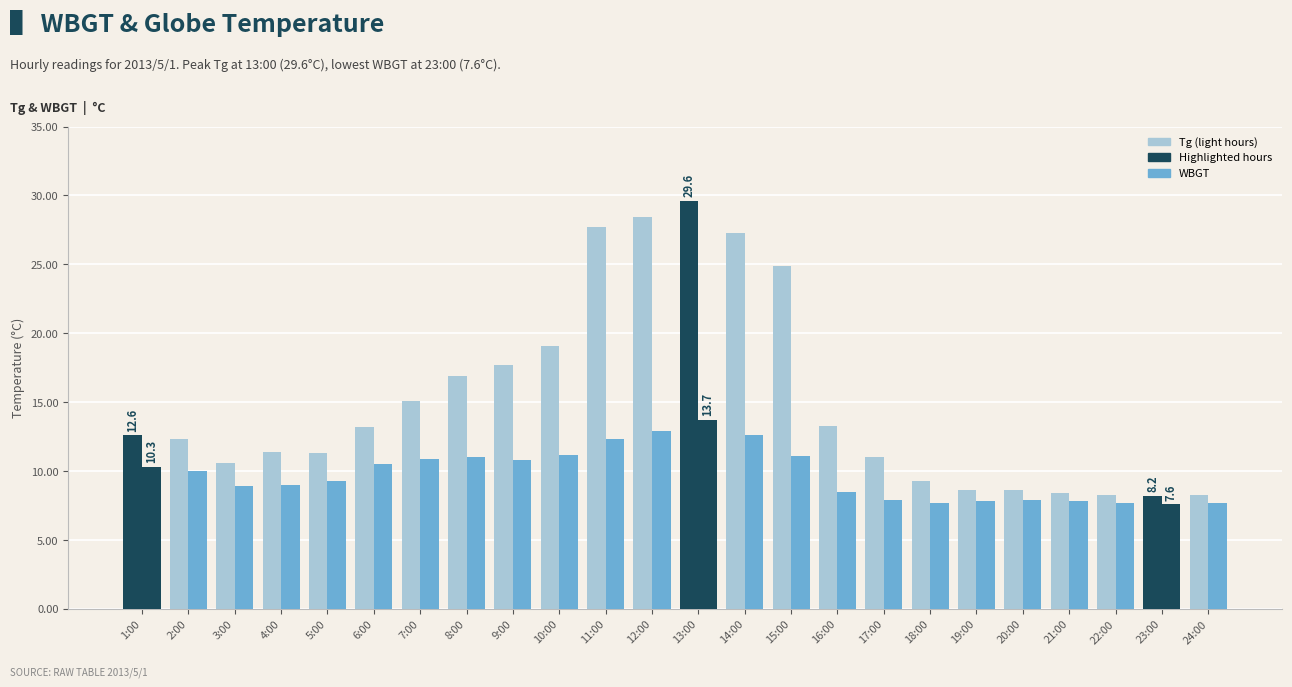

True or false: WBGT has a value of 15.6 at 7:00.

False